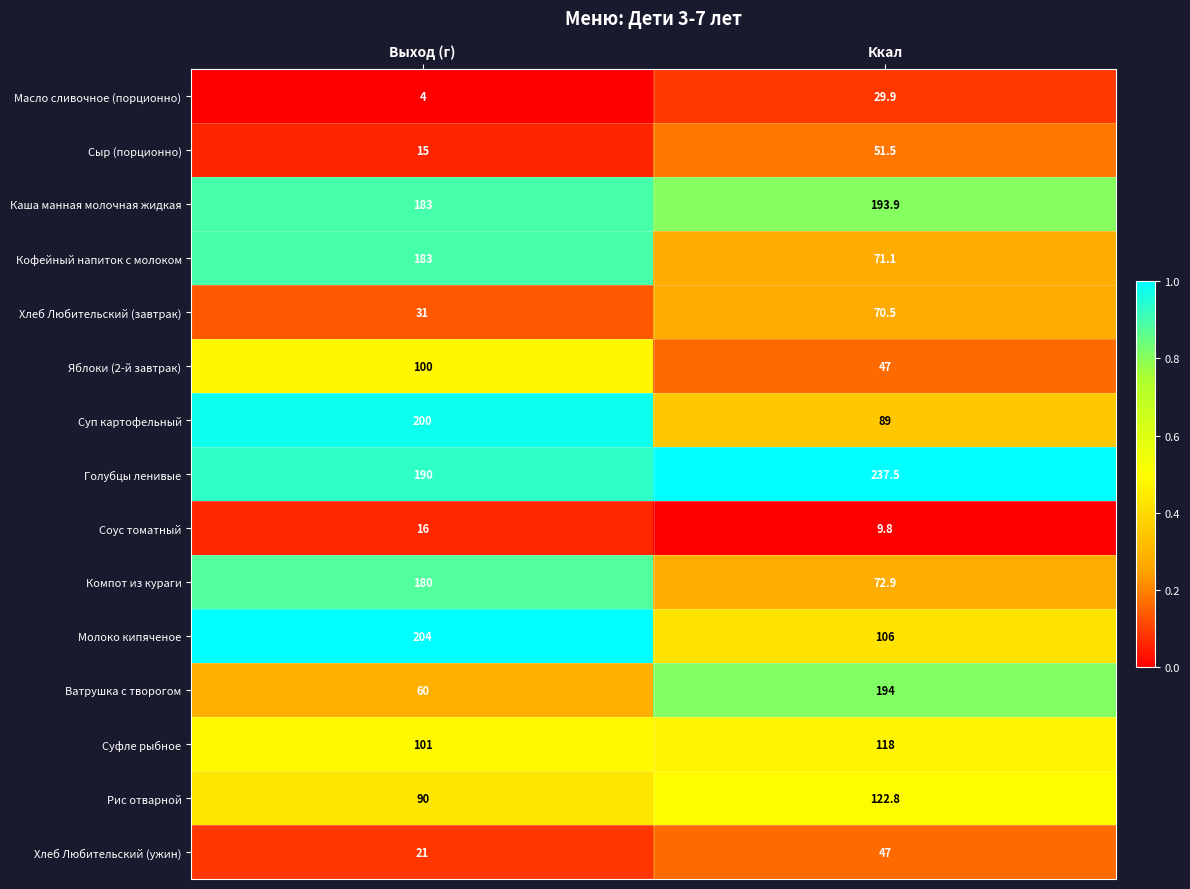

Which series has the largest total across all categories?

Голубцы ленивые